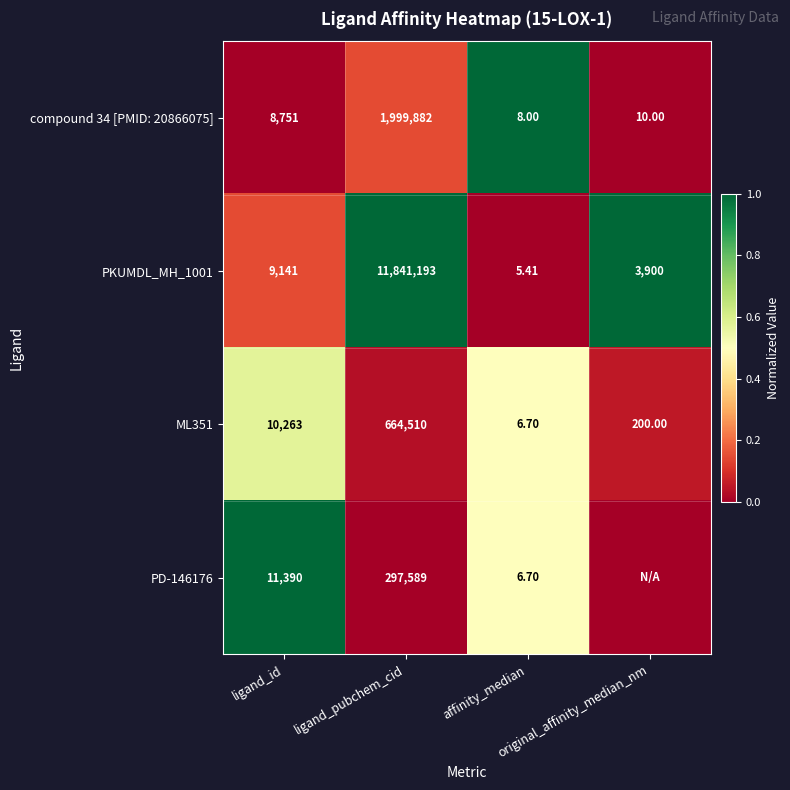

Between affinity_median and ligand_pubchem_cid, which is larger?

affinity_median